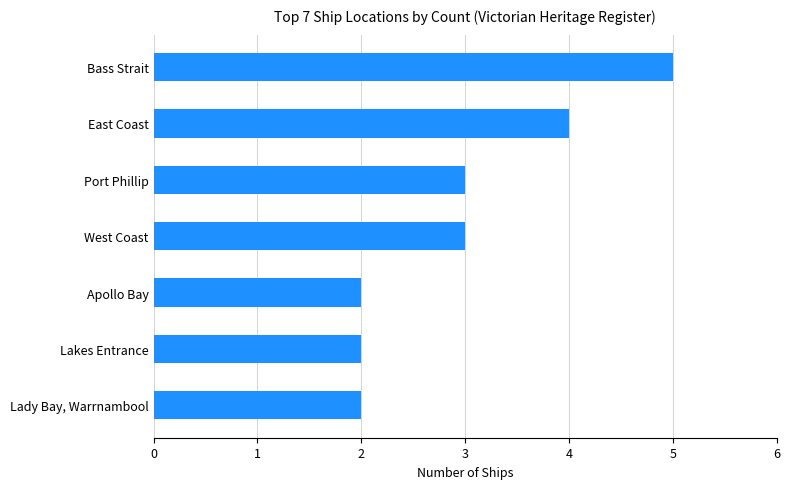

Reading bottom to top, list all the values displayed in this chart.

Lady Bay, Warrnambool=2	Lakes Entrance=2	Apollo Bay=2	West Coast=3	Port Phillip=3	East Coast=4	Bass Strait=5